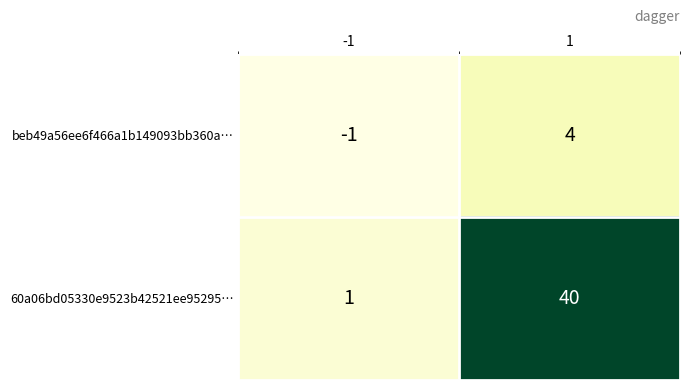

How many negative values does the beb49a56ee6f466a1b149093bb360a… series have?

1